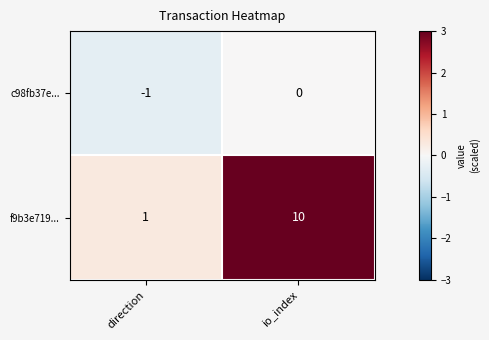

What is the total value across all series at io_index?

10